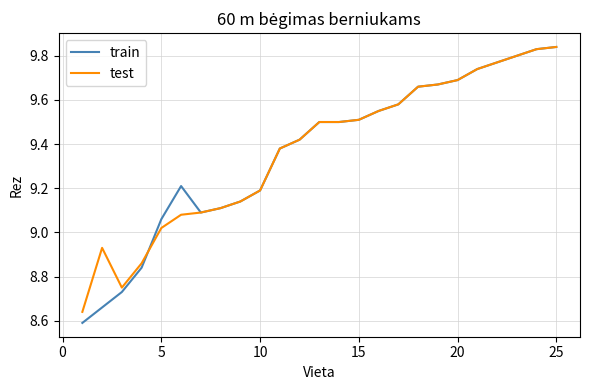

What are all the series names shown in the legend?

train, test